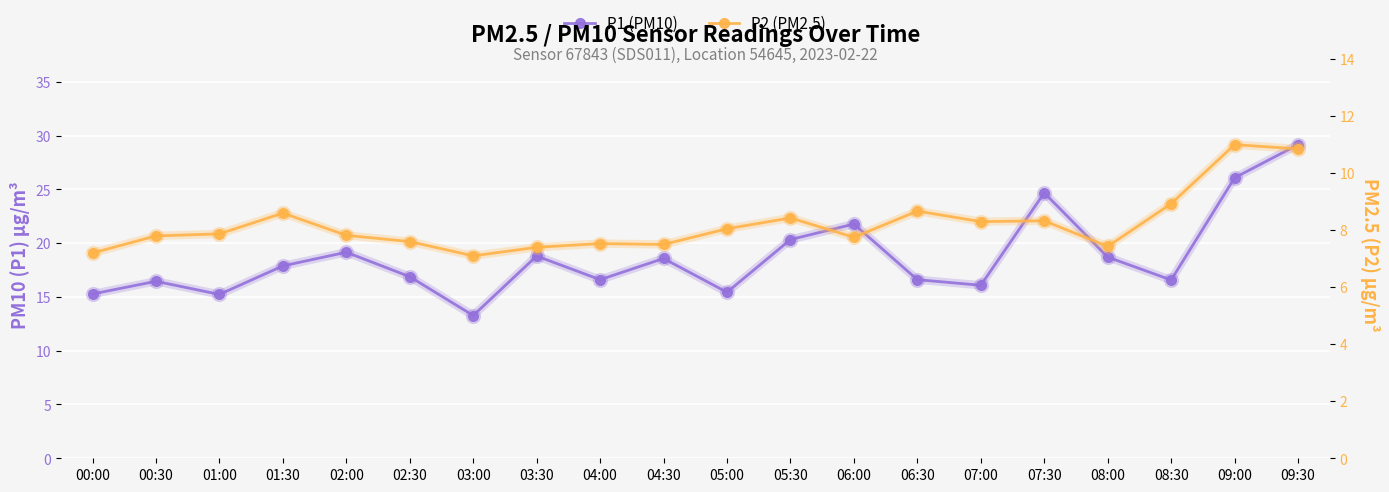

What are all the series names shown in the legend?

P1 (PM10), P2 (PM2.5)